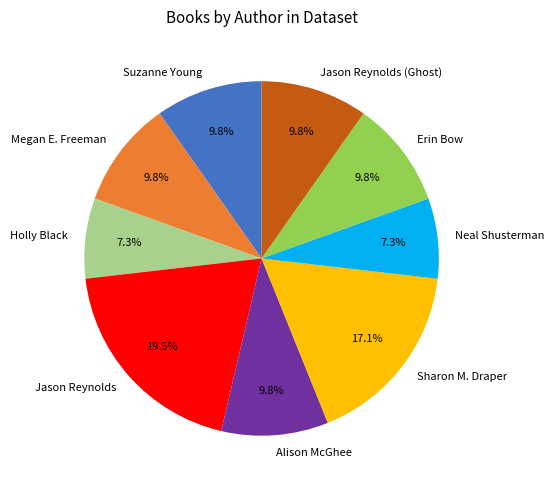

To the nearest percent, what is the difference between the Megan E. Freeman and Sharon M. Draper slice percentages?

7%